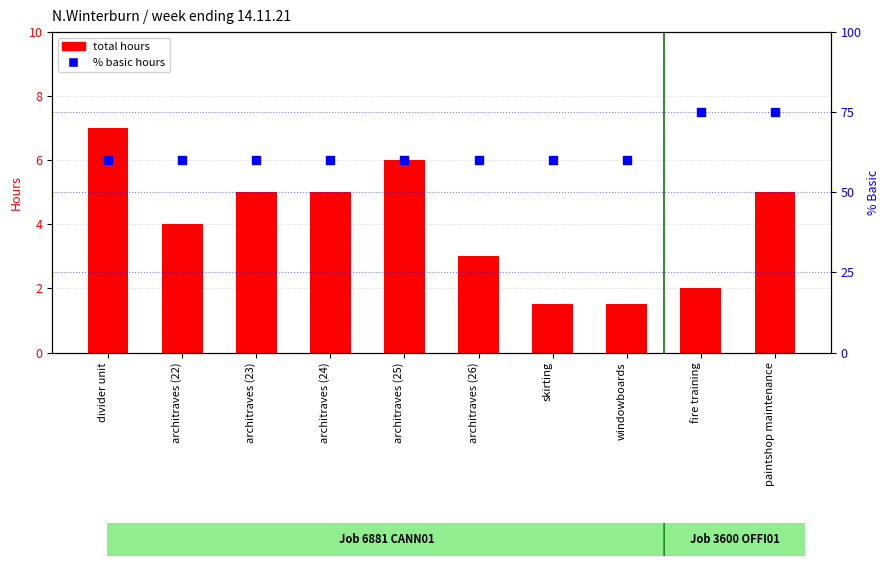

Which series has the largest total across all categories?

% basic hours